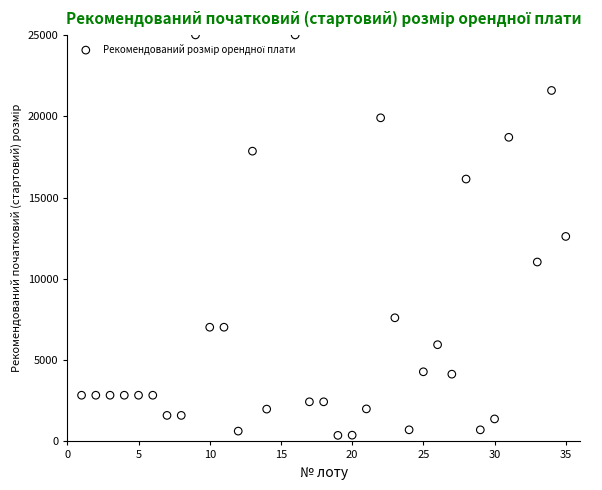

What is the range of X values (max minus min)?

34.0